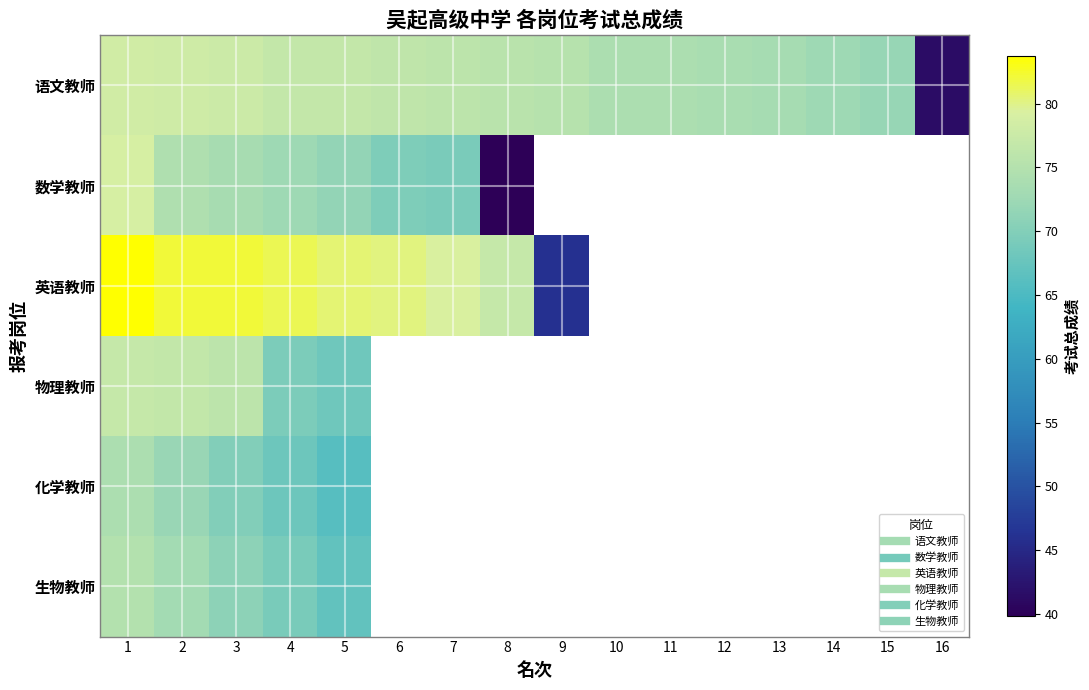

Count the number of categories in the chart.

16